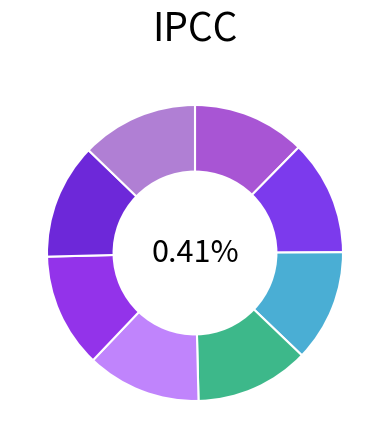

To the nearest percent, what portion does F represent?

13%